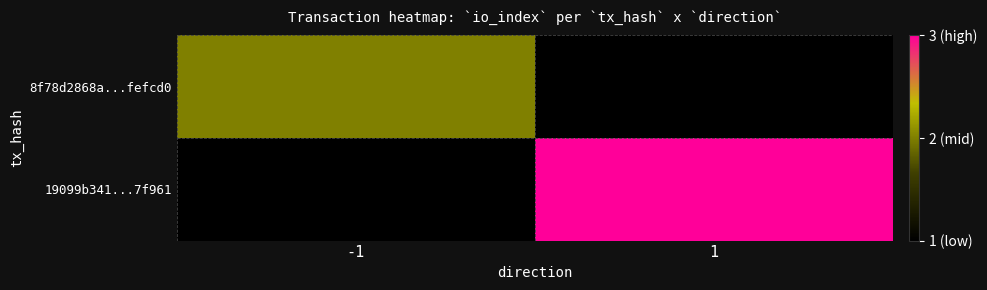

The value of 19099b341...7f961 at 1 is 3.0. True or false?

True